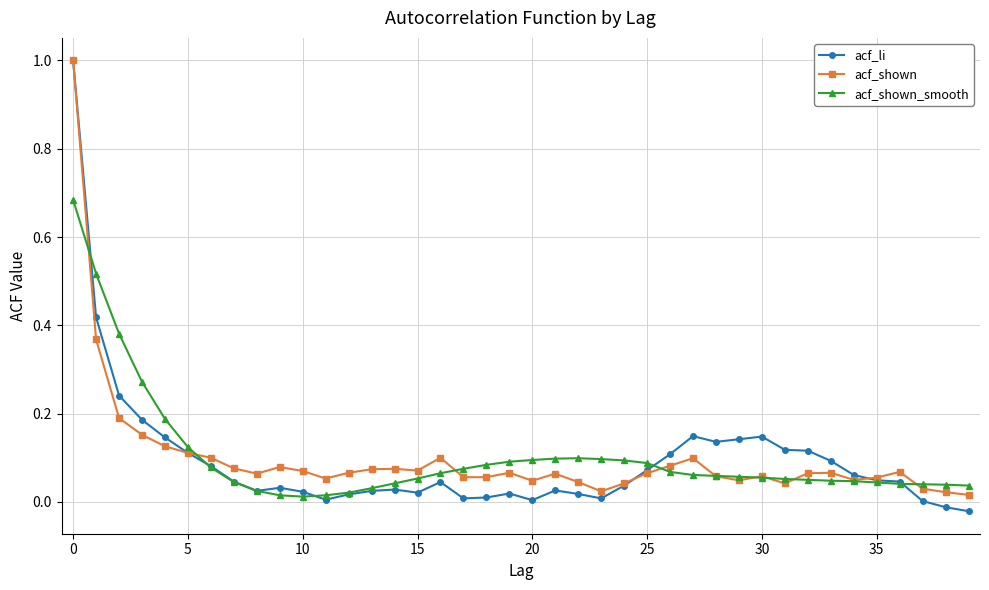

True or false: acf_li has more than 2 points higher than both neighbors.

True